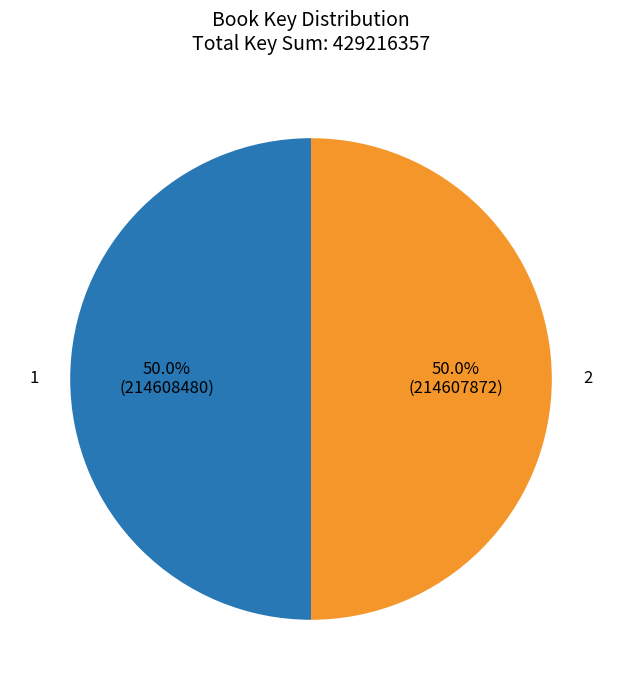

What percentage is the 1 slice, to the nearest percent?

50%